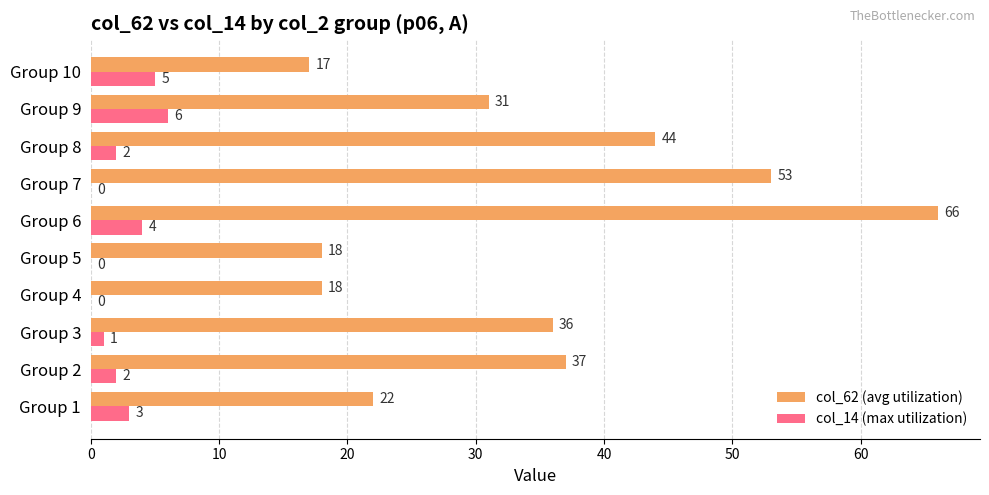

What is the sum of all col_62 (avg utilization) values?

342